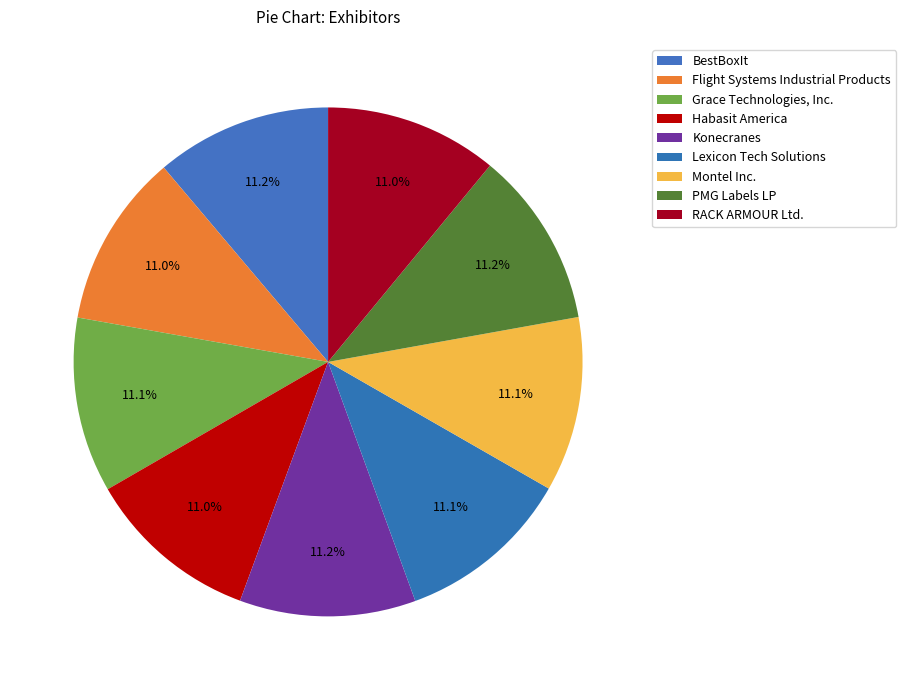

Count the number of slices in the pie.

9